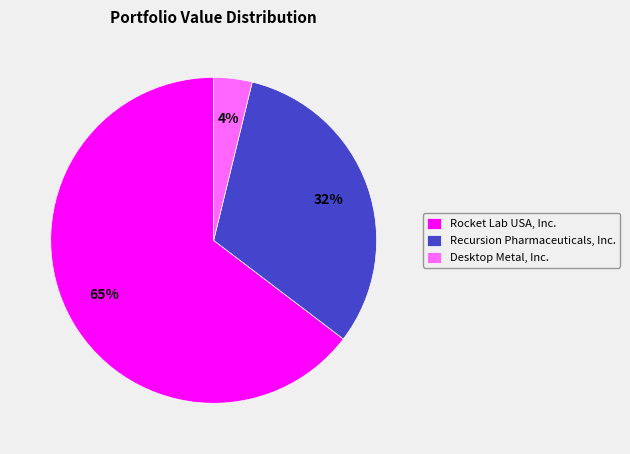

Rank the categories by value from highest to lowest.

Rocket Lab USA, Inc., Recursion Pharmaceuticals, Inc., Desktop Metal, Inc.